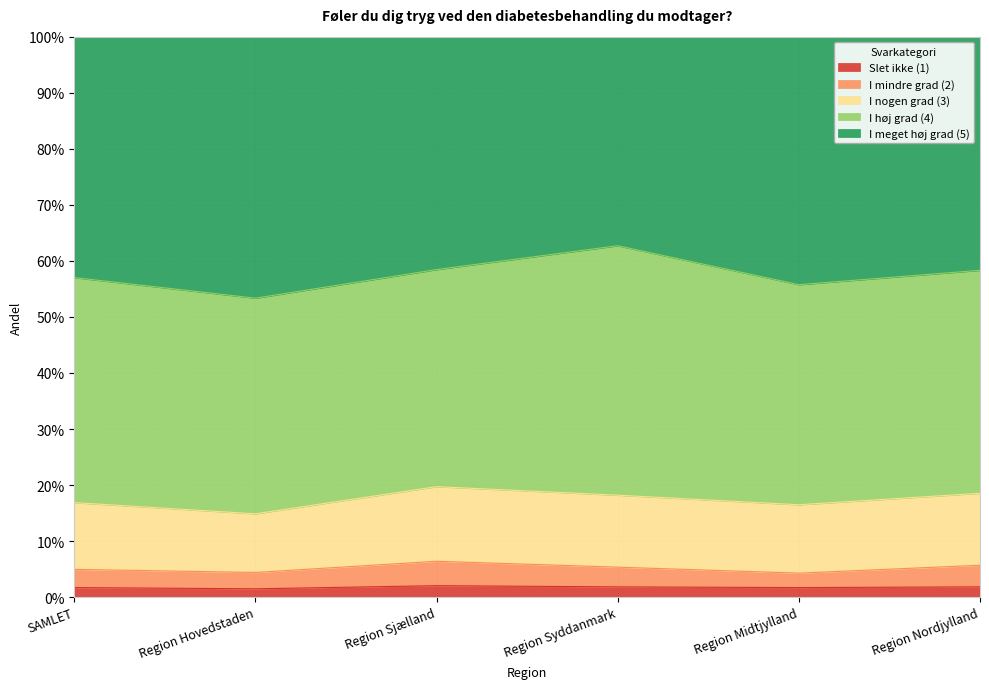

True or false: I mindre grad (2) has a value of 0.0 at Region Sjælland.

False